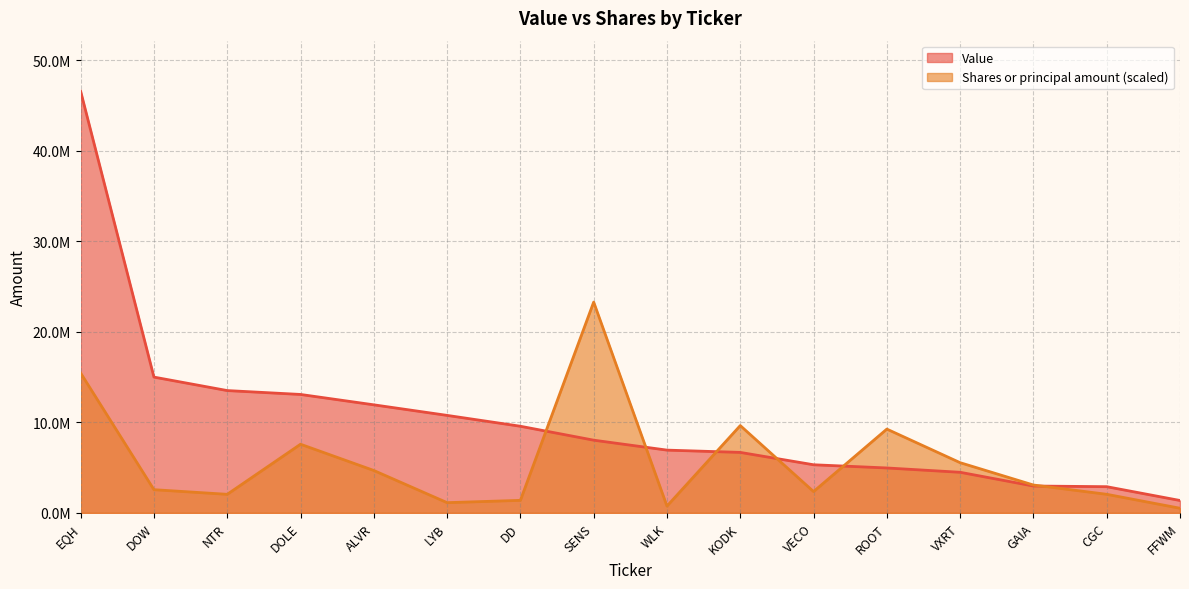

Between EQH and GAIA, which is larger?

EQH